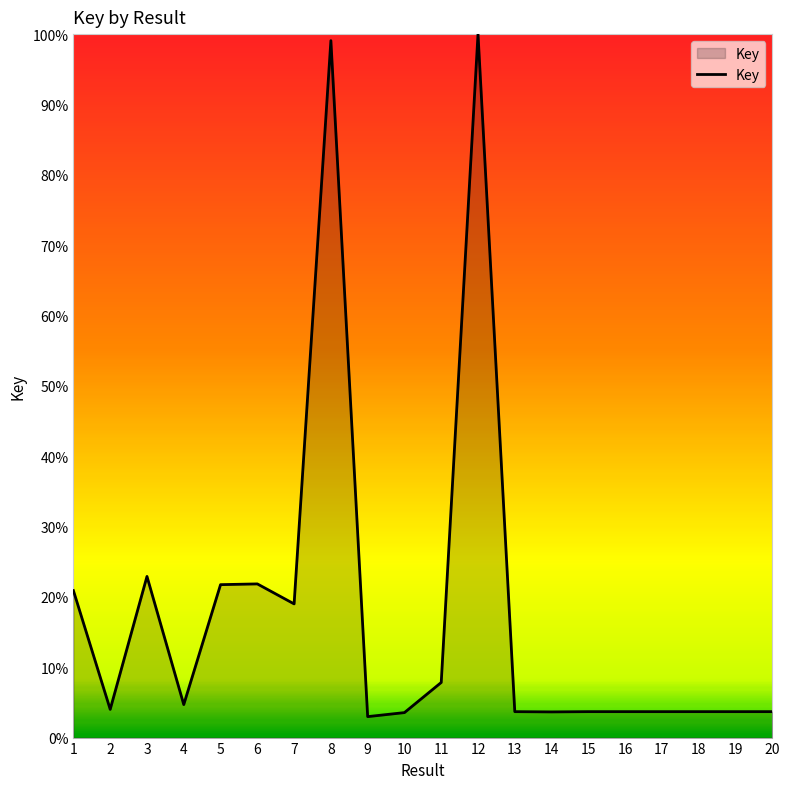

What is the maximum value shown in the chart?

100.0